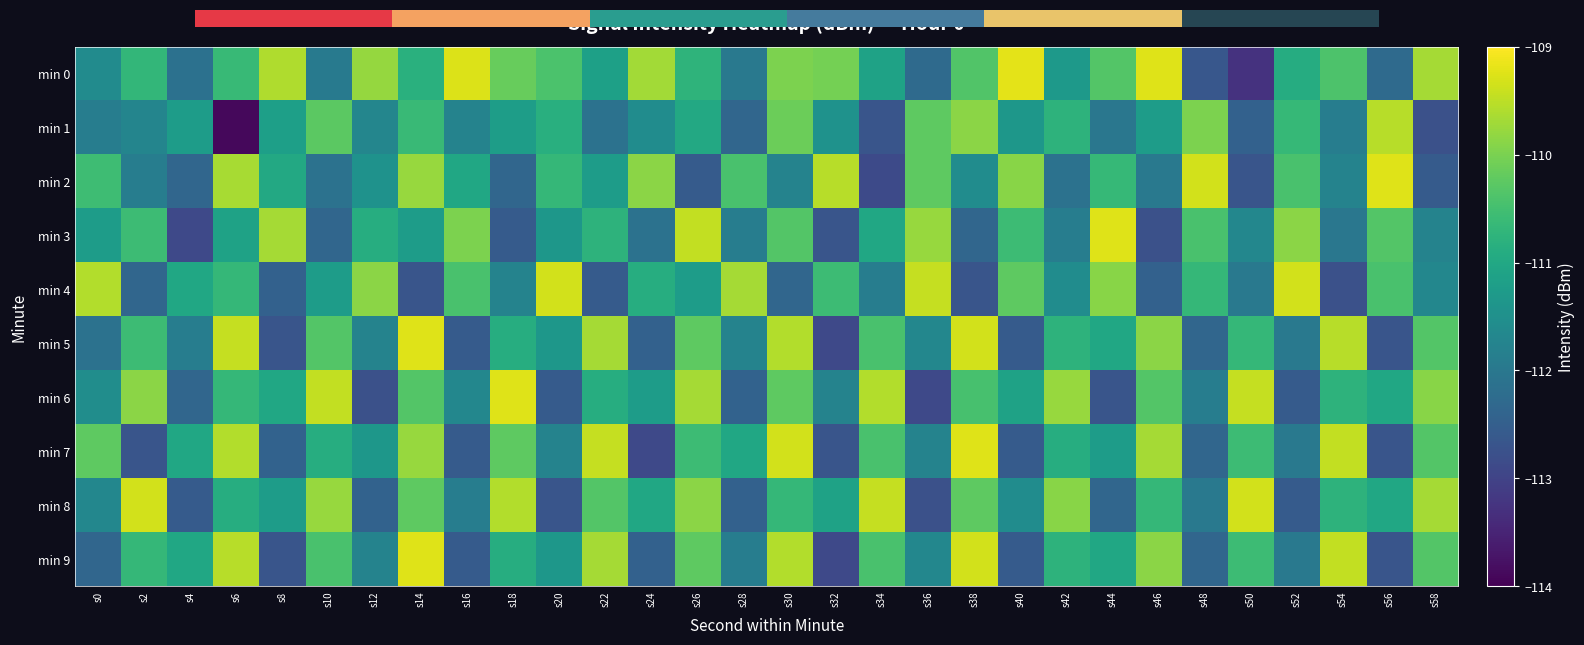

At which category is the sum across all series the highest?

s14